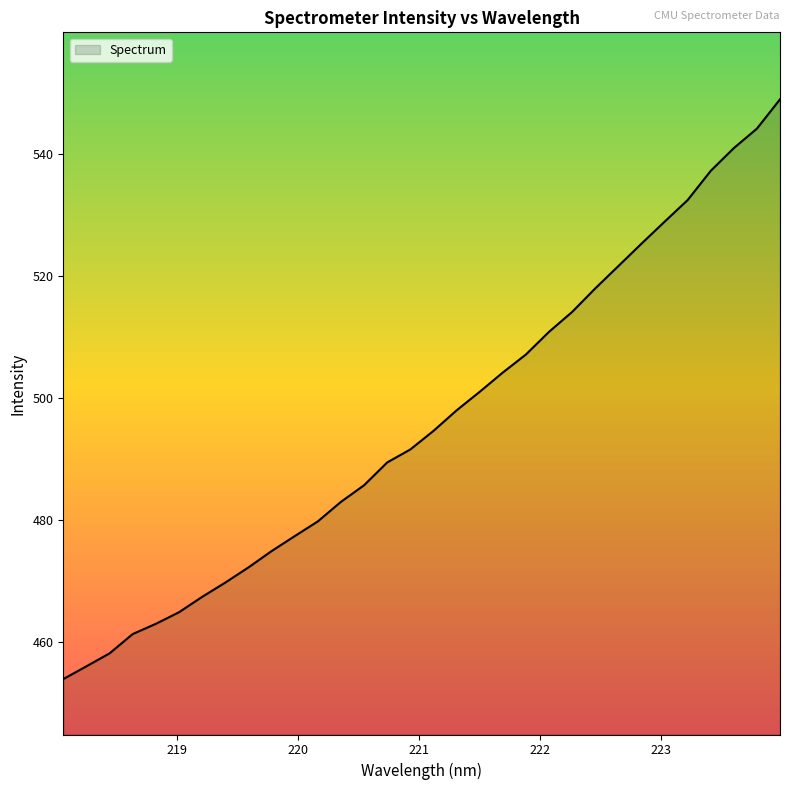

Reading right to left, extract all data points from this chart.

548.9	544.1	540.9	537.2	532.4	528.9	525.3	521.6	517.9	514.1	510.8	507.1	504.2	501.0	498.0	494.6	491.6	489.4	485.7	483.0	479.8	477.3	474.9	472.2	469.7	467.4	464.9	463.0	461.3	458.1	456.0	453.9